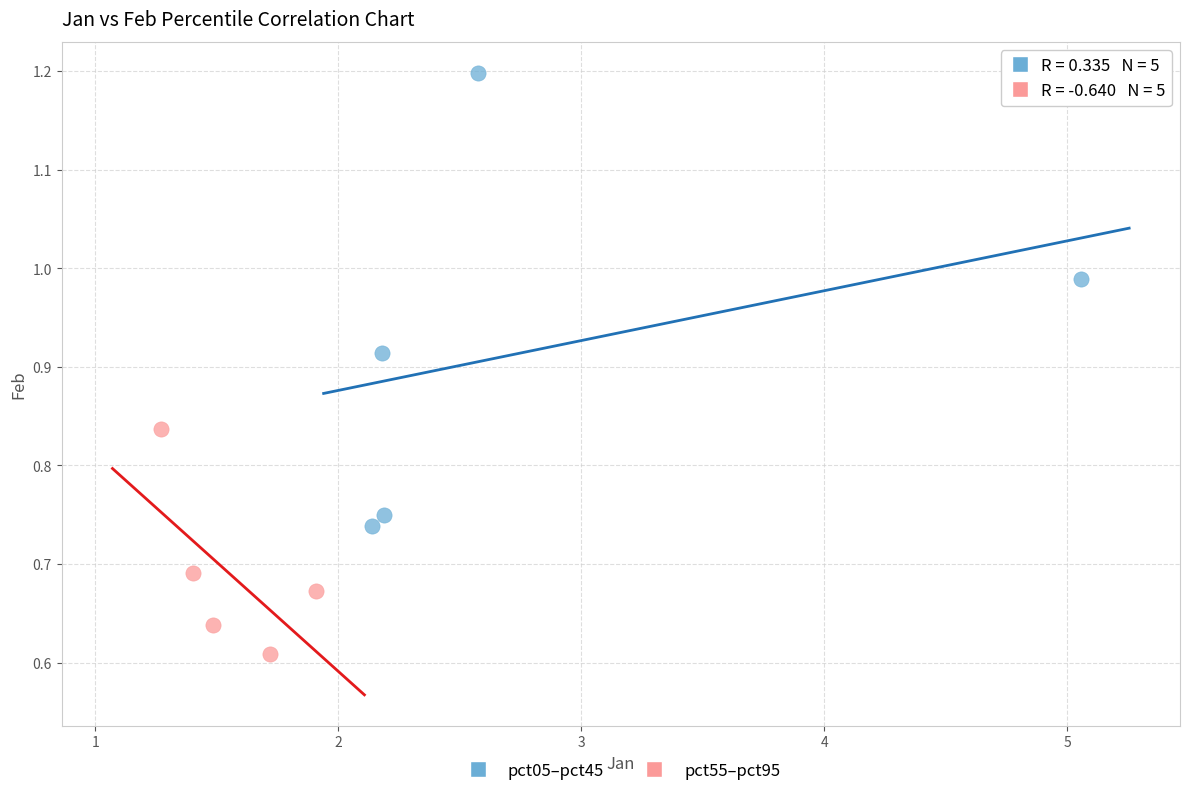

Which series has the largest Y range (max minus min)?

pct05–pct45